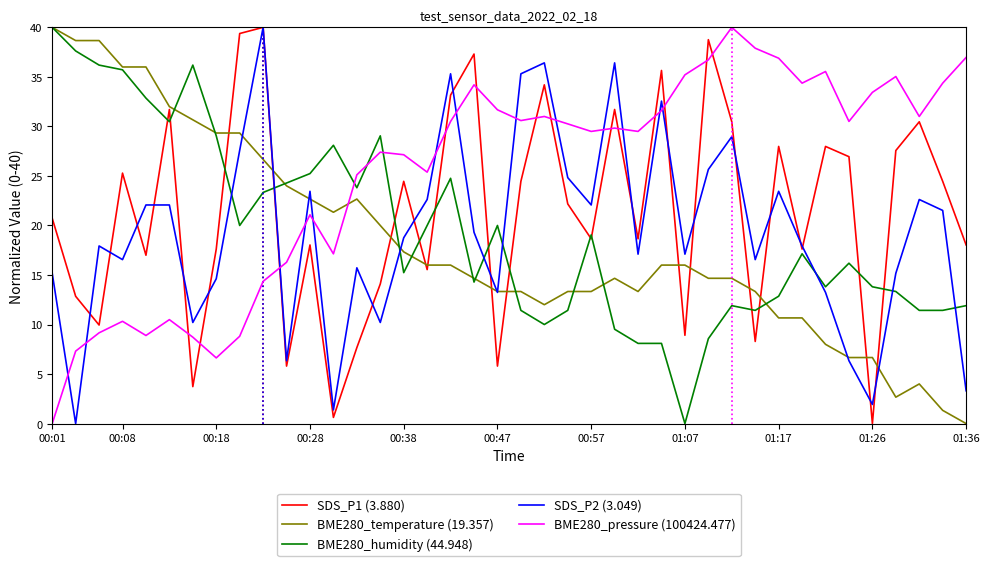

What is the maximum value for SDS_P2 (3.049)?

40.0